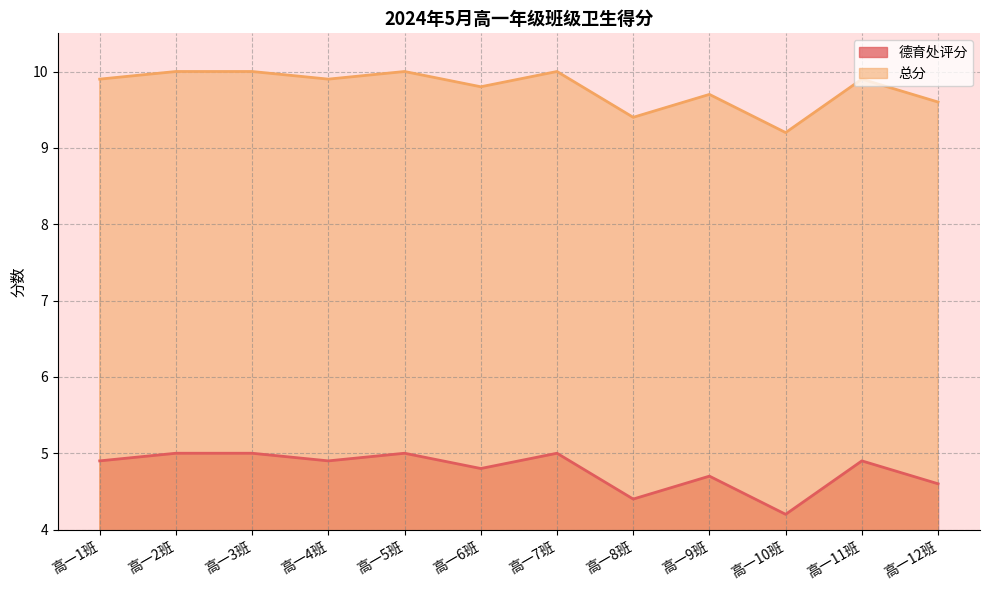

List the series in order of their overall mean, lowest first.

德育处评分, 总分